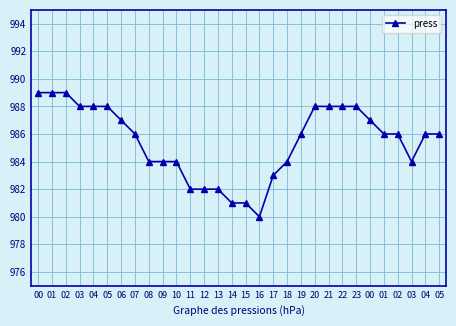

What is the label of the 12th point from the right?

18